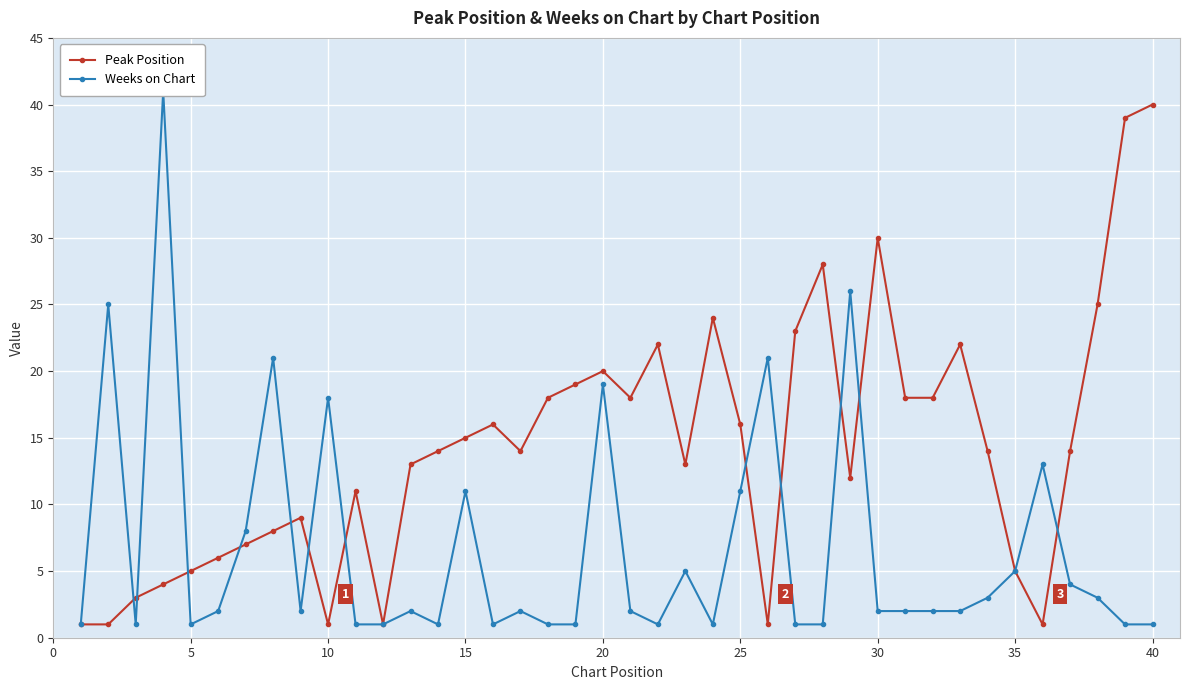

At which label does Peak Position reach its peak?

40